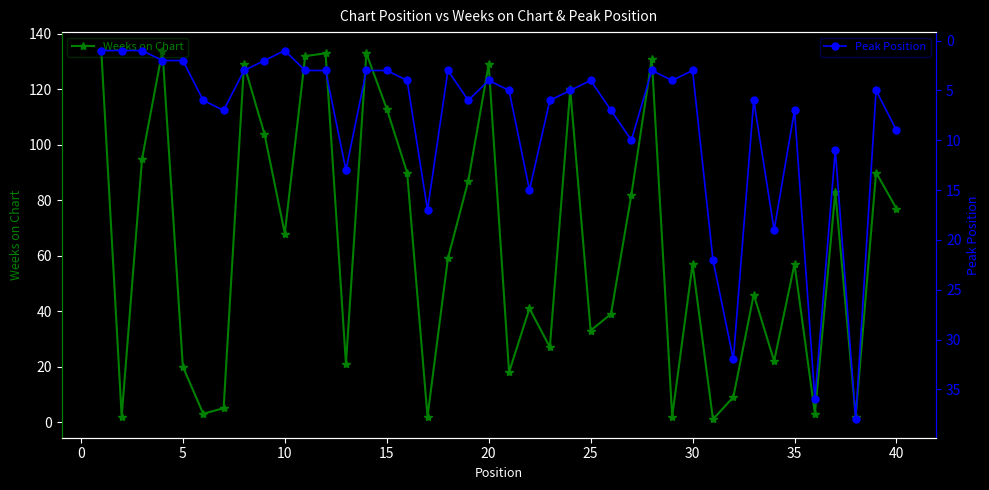

What is the maximum value for Weeks on Chart?

134